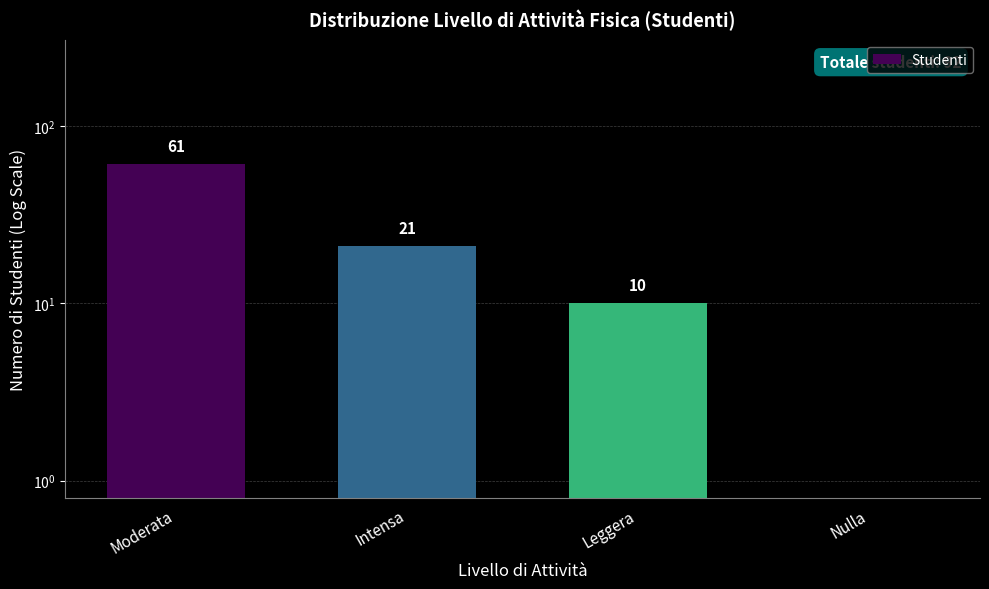

What is the sum of the values at Intensa and Leggera?

31